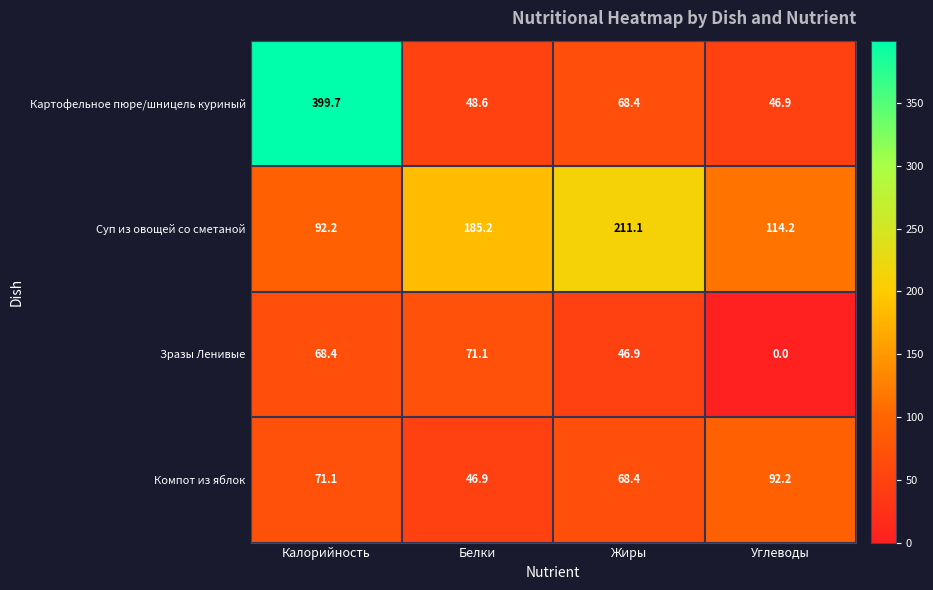

Reading left to right, list all the values displayed in this chart.

Картофельное пюре/шницель куриный: 399.7	48.6	68.4	46.9
Суп из овощей со сметаной: 92.2	185.2	211.1	114.2
Зразы Ленивые: 68.4	71.1	46.9	0.0
Компот из яблок: 71.1	46.9	68.4	92.2